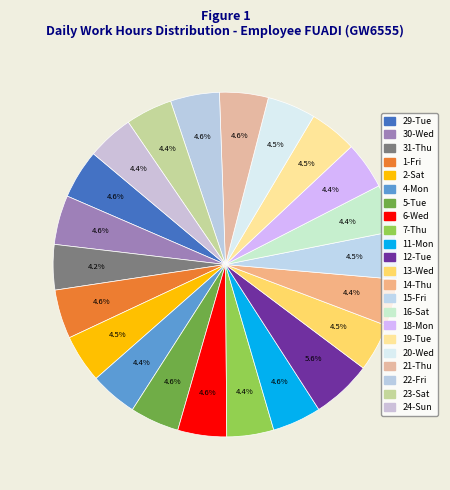

Rank the categories by value from highest to lowest.

12-Tue, 30-Wed, 29-Tue, 5-Tue, 1-Fri, 22-Fri, 11-Mon, 6-Wed, 21-Thu, 20-Wed, 2-Sat, 15-Fri, 13-Wed, 19-Tue, 4-Mon, 18-Mon, 16-Sat, 7-Thu, 14-Thu, 23-Sat, 24-Sun, 31-Thu